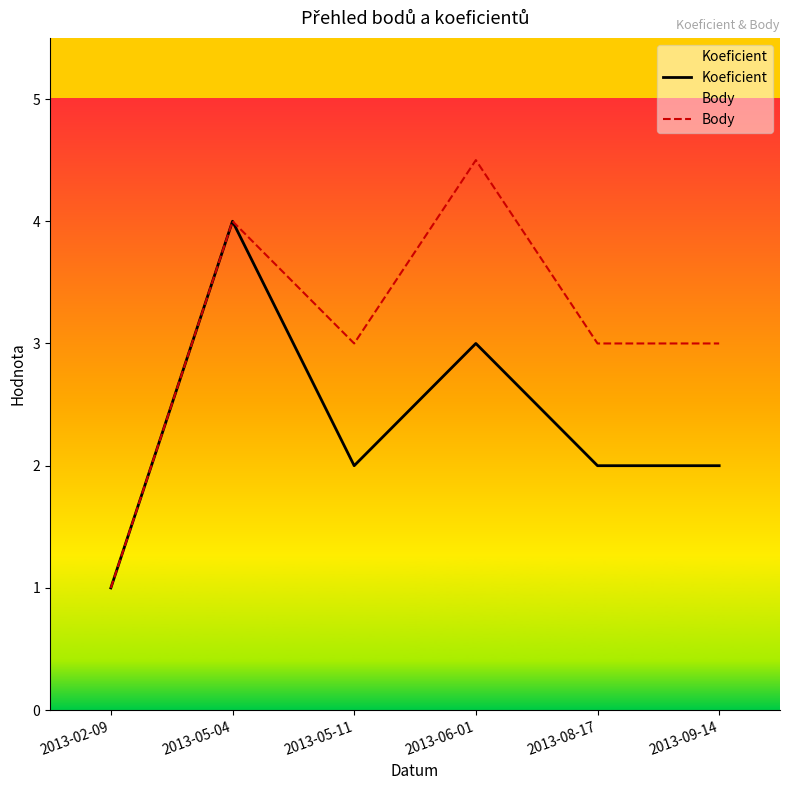

At which label does Body reach its peak?

2013-06-01